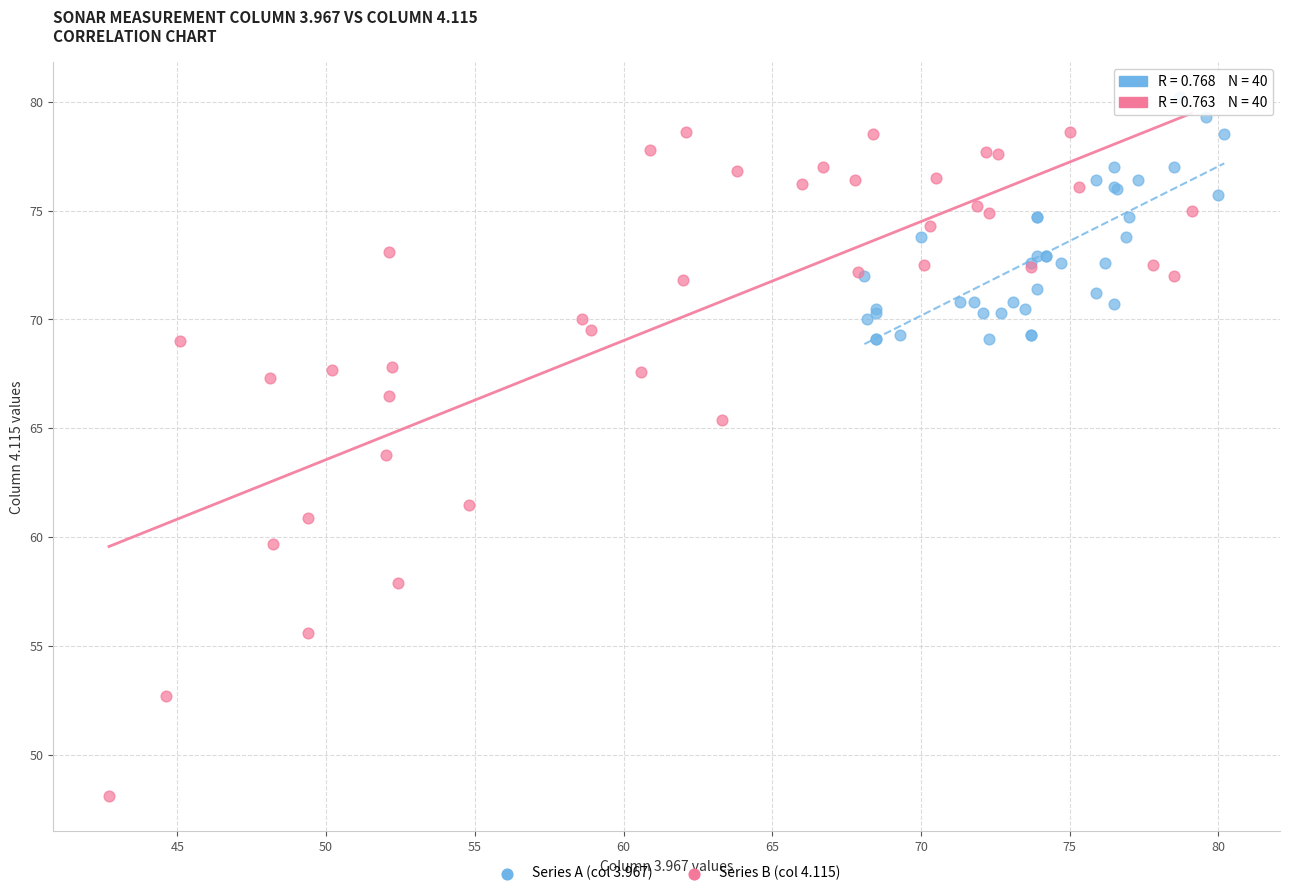

What are all the series names shown in the legend?

Series A (col 3.967), Series B (col 4.115)